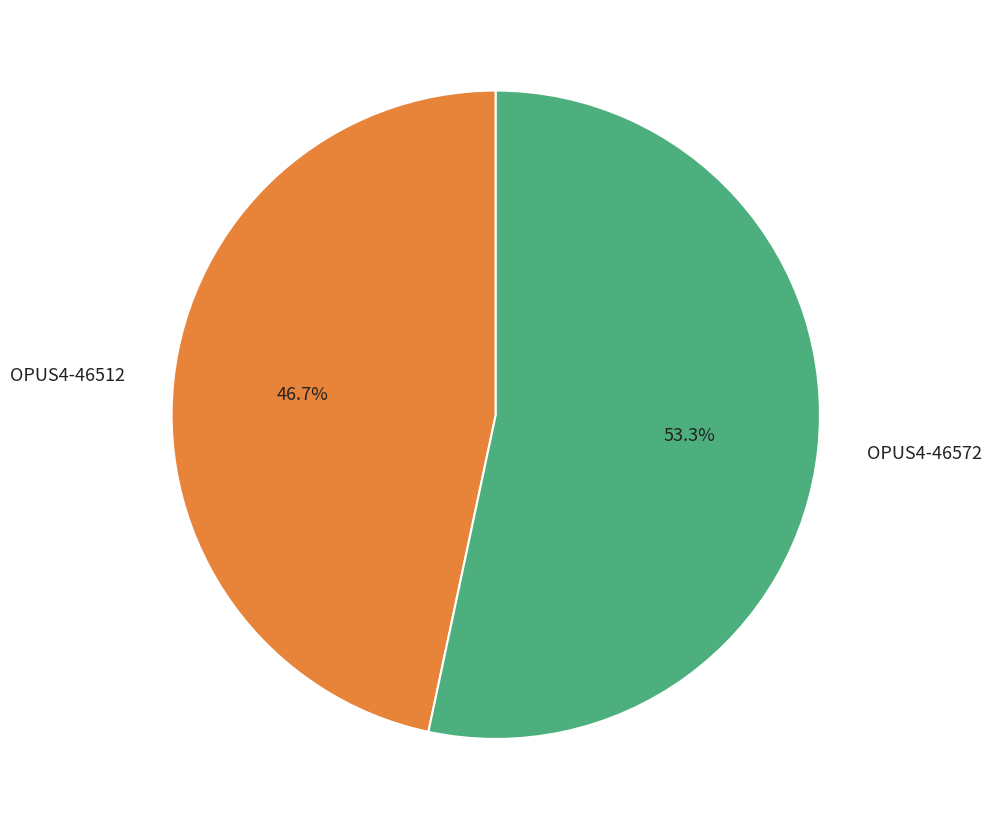

To the nearest percent, what is the difference between the OPUS4-46572 and OPUS4-46512 slice percentages?

7%